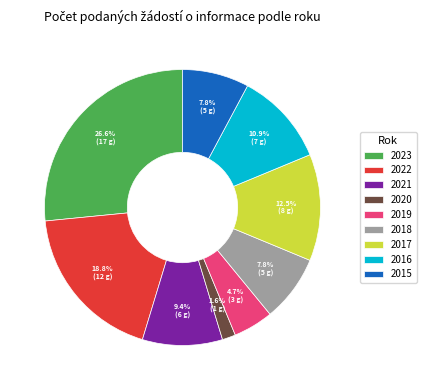

What is the ratio of the value at 2015 to the value at 2019?

1.7